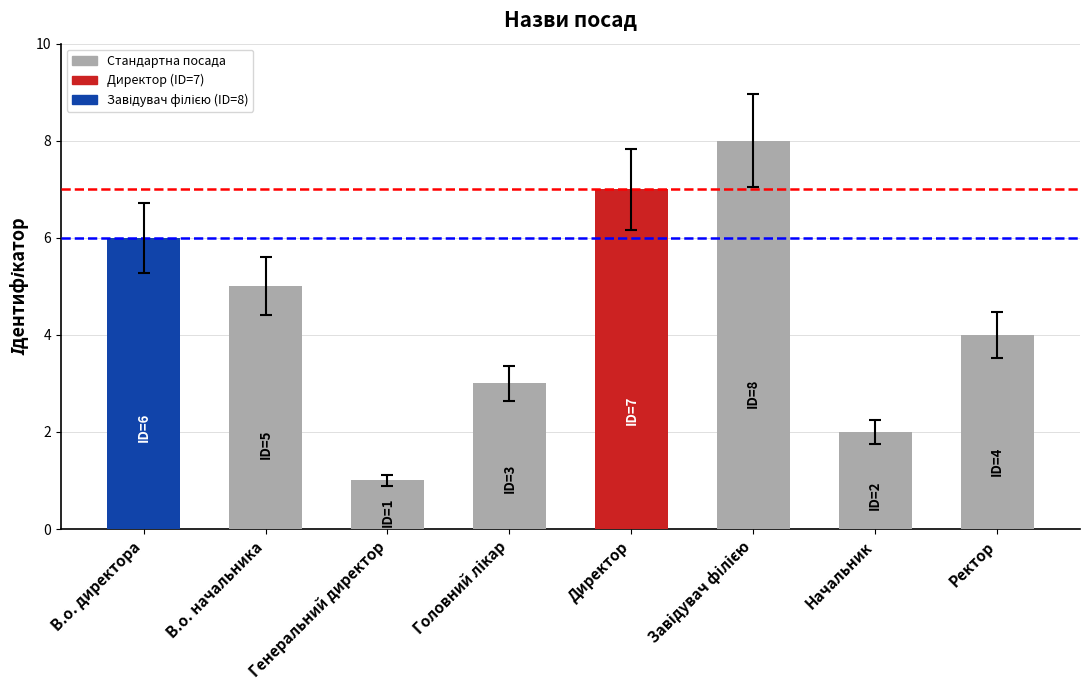

How many values are below 5?

4